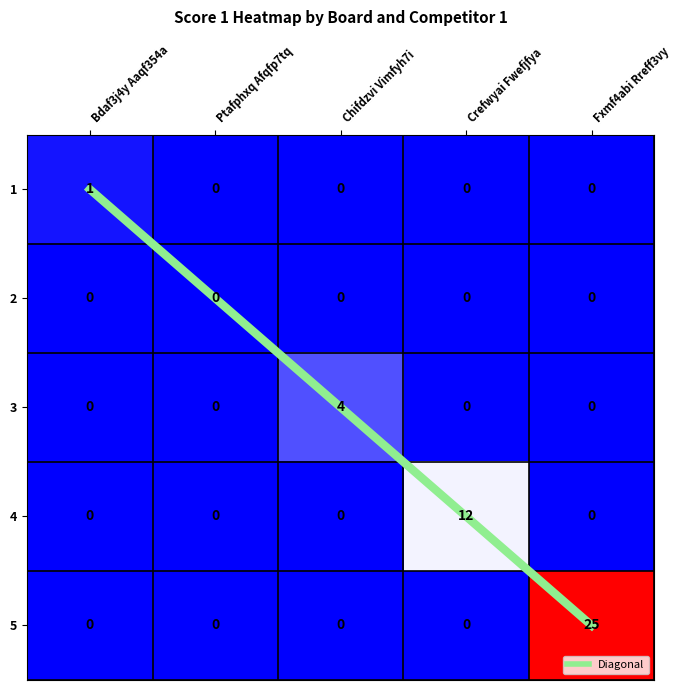

True or false: 4 has a value of 0 at Ptafphxq Afqfp7tq.

True